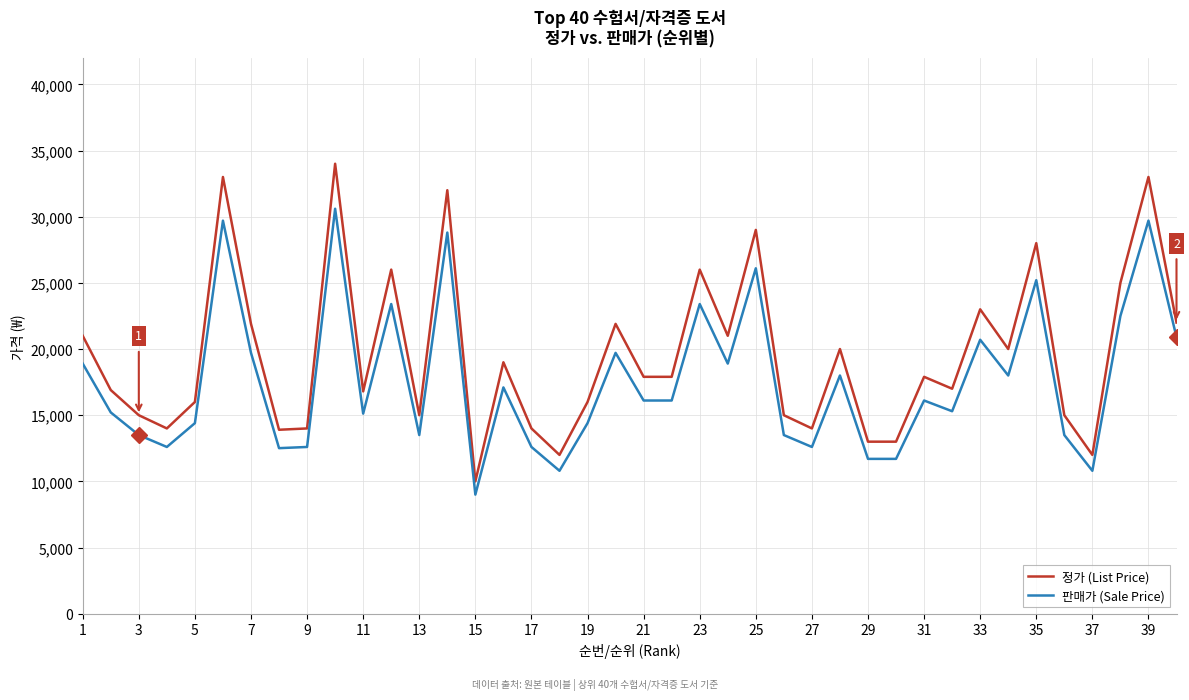

Does the chart display data point markers on the line(s)?

No